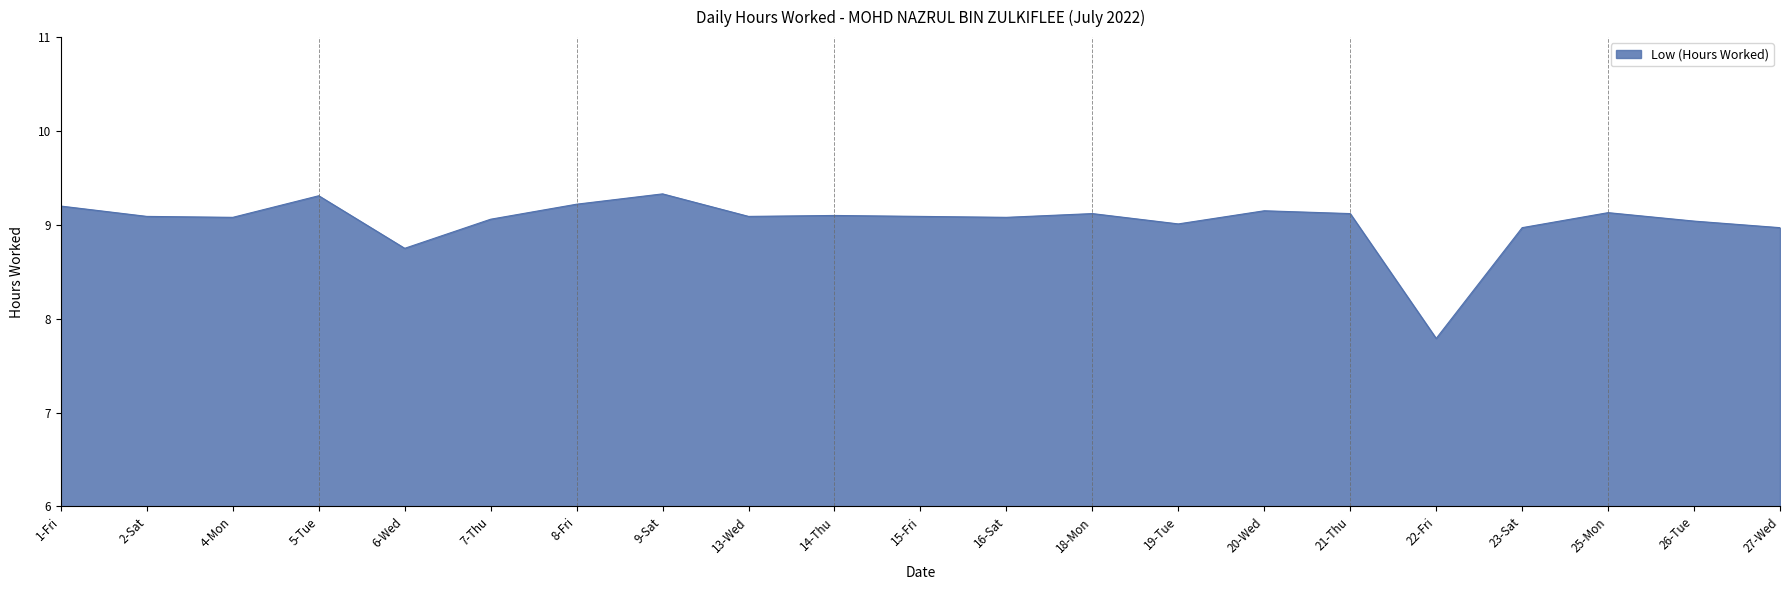

Which category has the lowest value across all series?

22-Fri